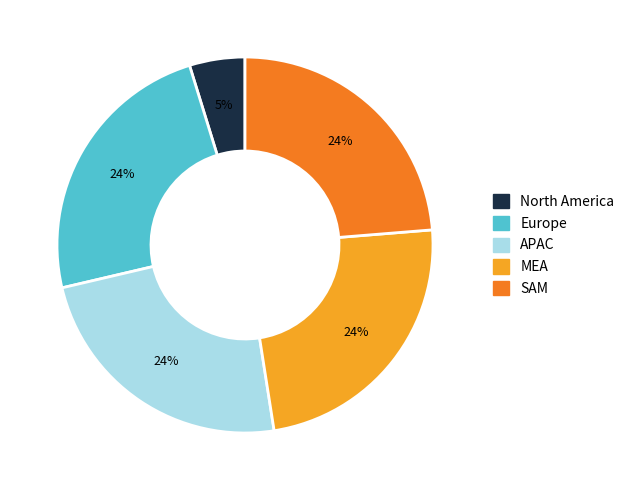

How many slices are in this pie chart?

5